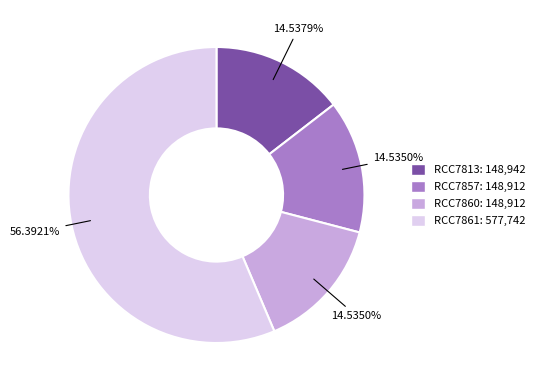

To the nearest percent, what is the combined percentage of RCC7860 and RCC7861?

71%